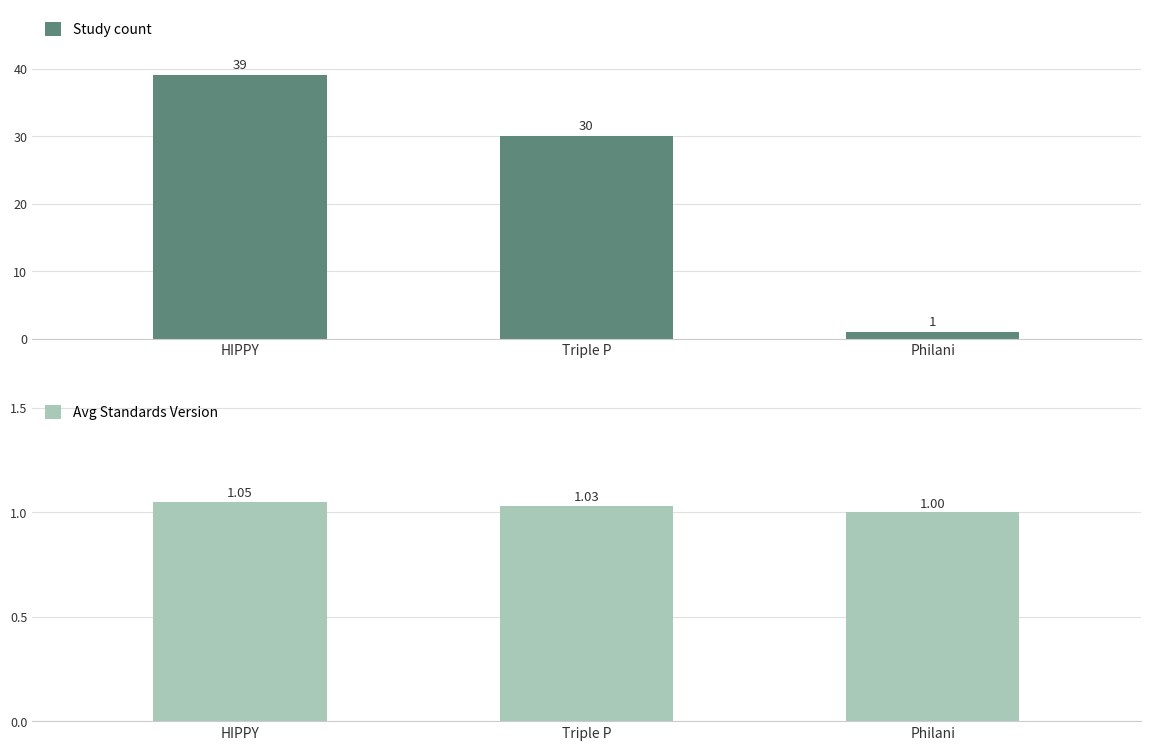

What is the sum of all Study count values?

70.0